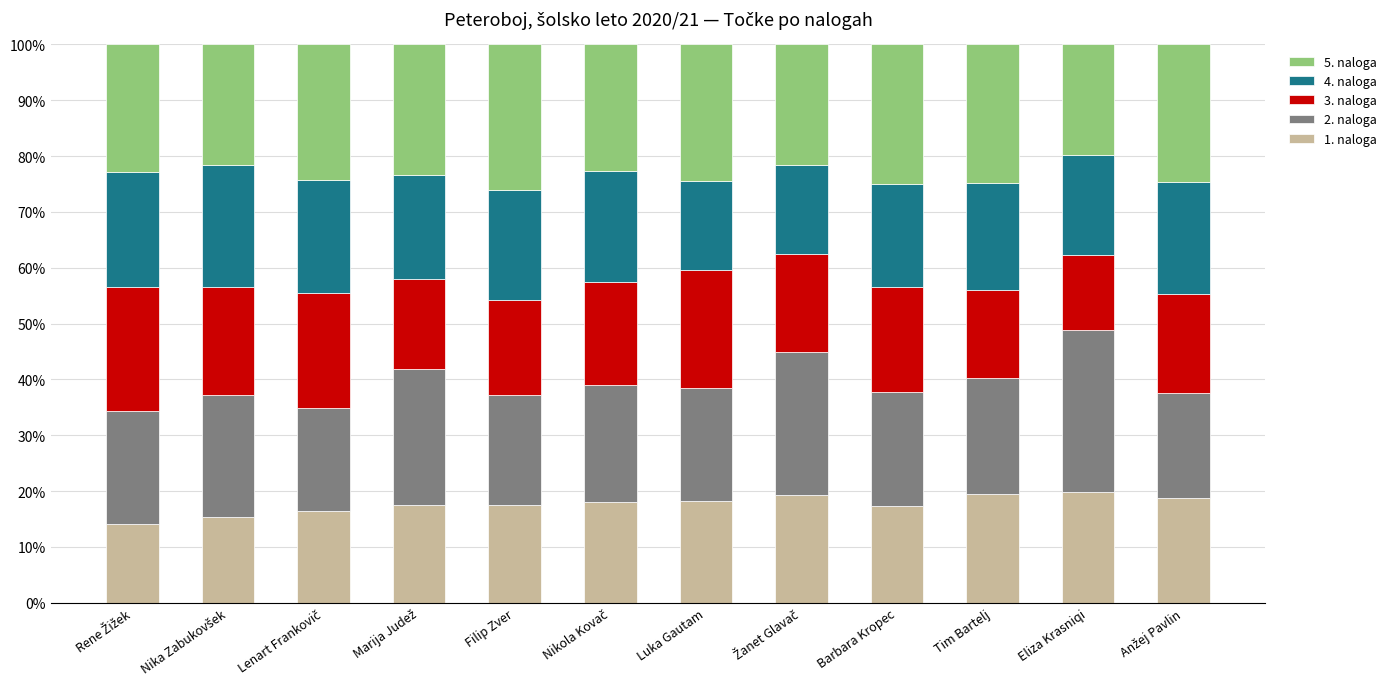

What is the difference between the maximum and minimum values in the 1. naloga series?

5.8